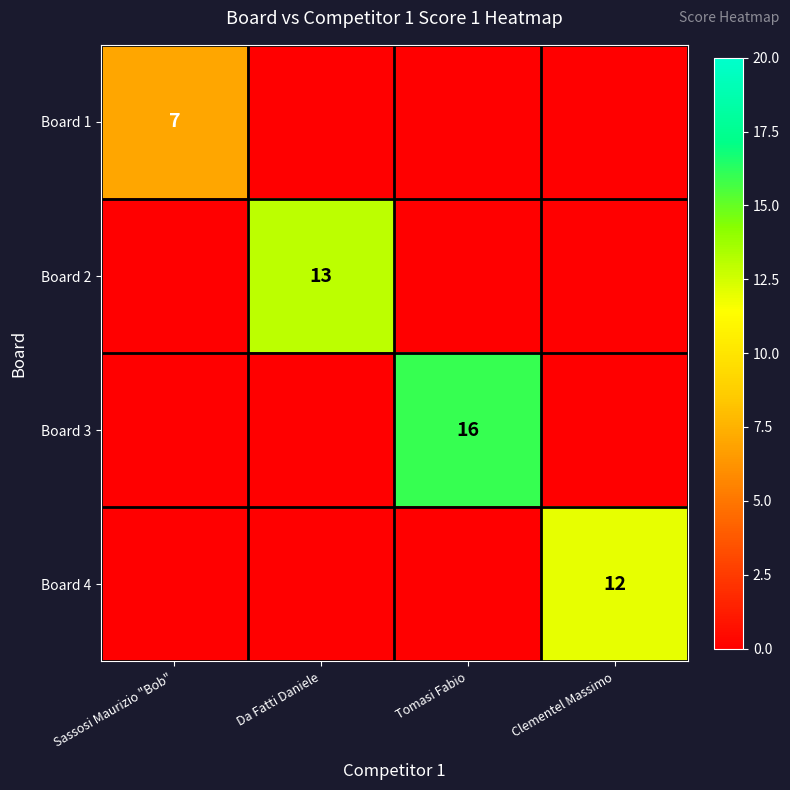

True or false: Board 1 has a value of 4 at Sassosi Maurizio "Bob".

False